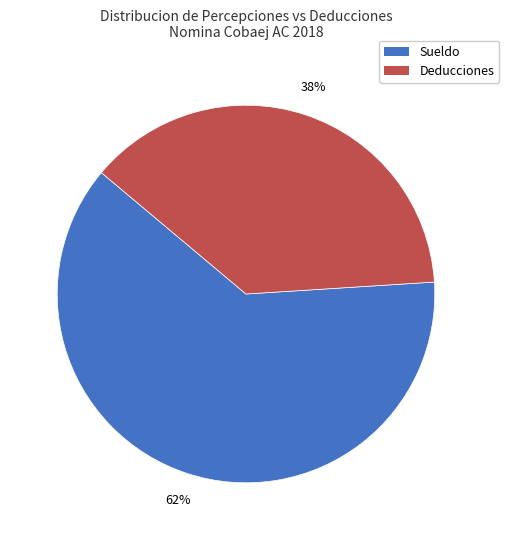

The Sueldo slice represents 77% of the pie. True or false?

False